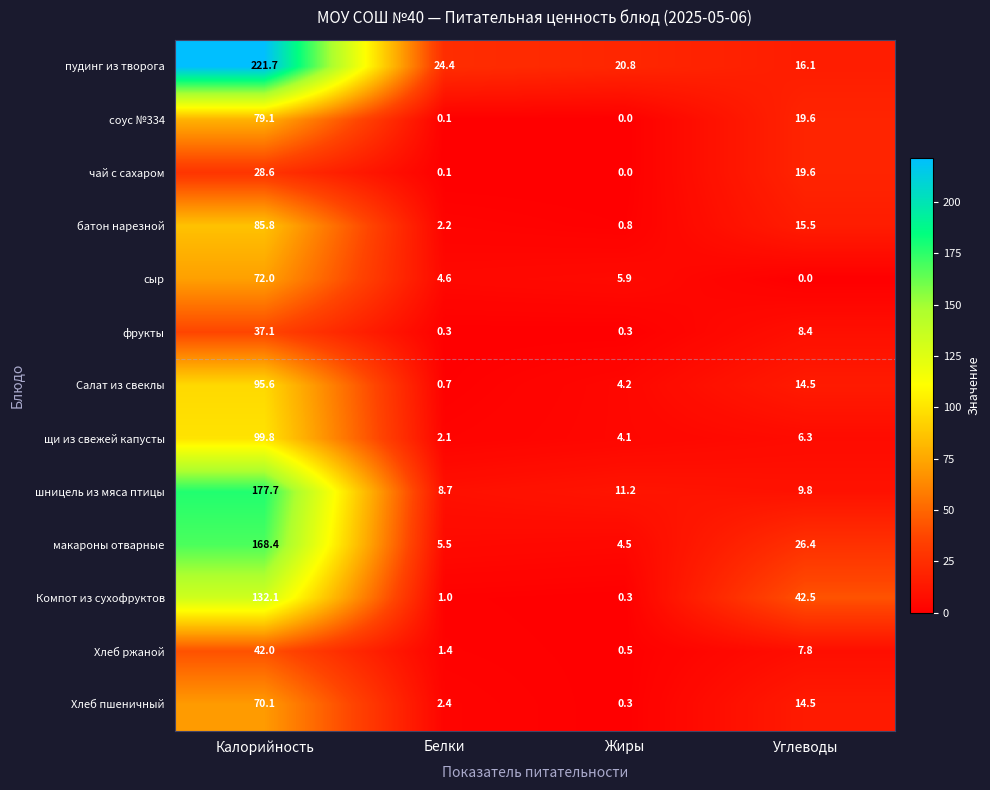

Which series has the largest total across all categories?

пудинг из творога